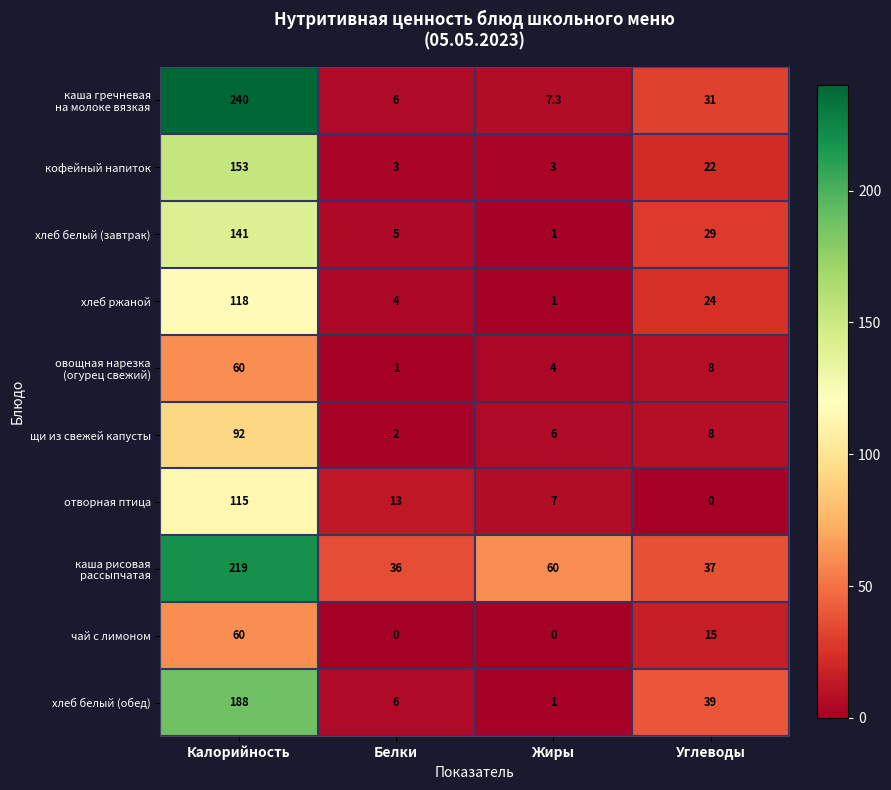

At which category is the sum across all series the highest?

Калорийность